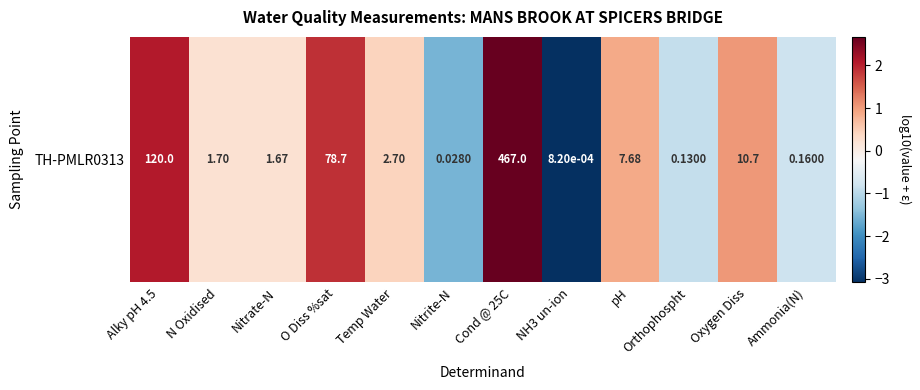

How many data points are above 0?

8